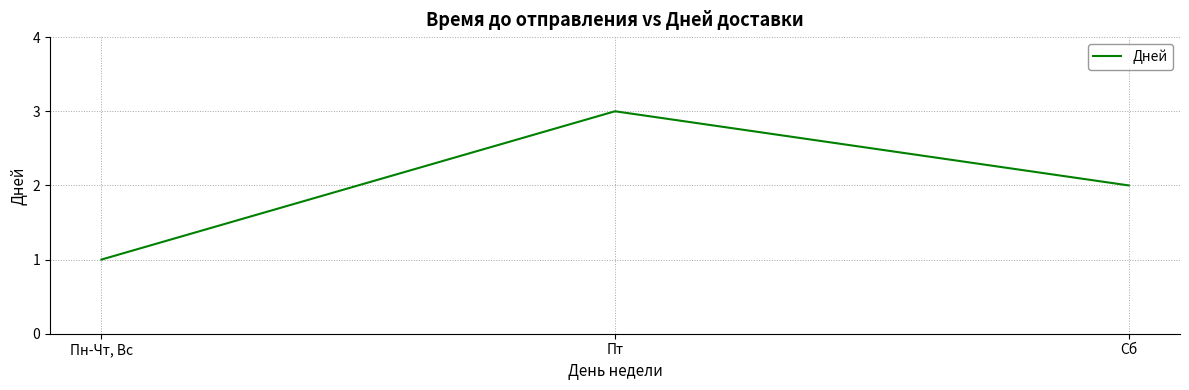

What is the difference between the values at Пт and Сб?

1